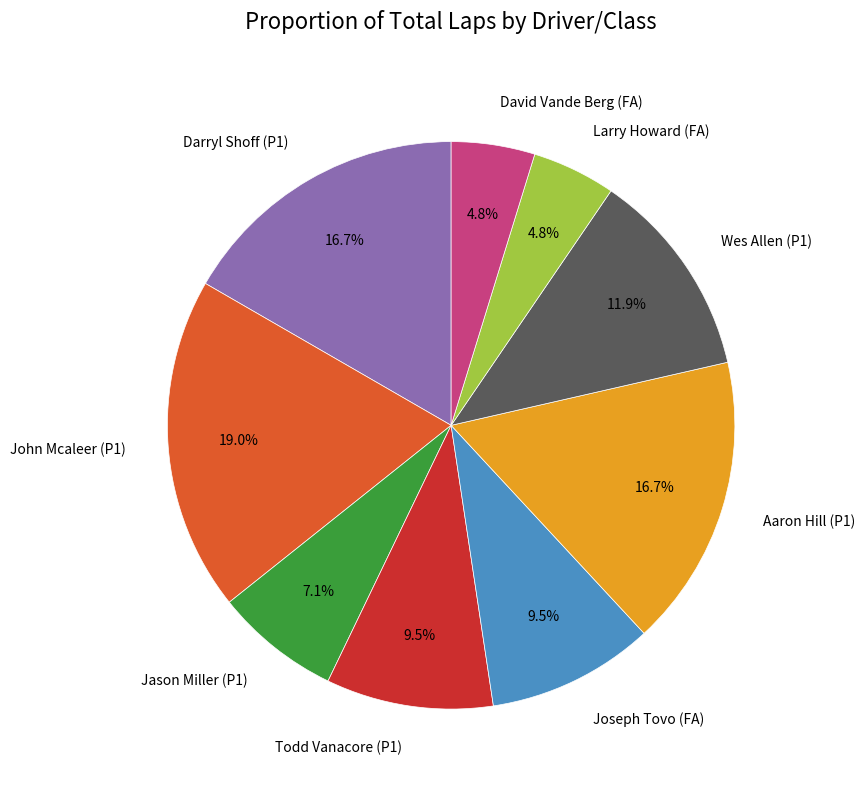

Is it true that Todd Vanacore (P1) is 1% of the pie?

False